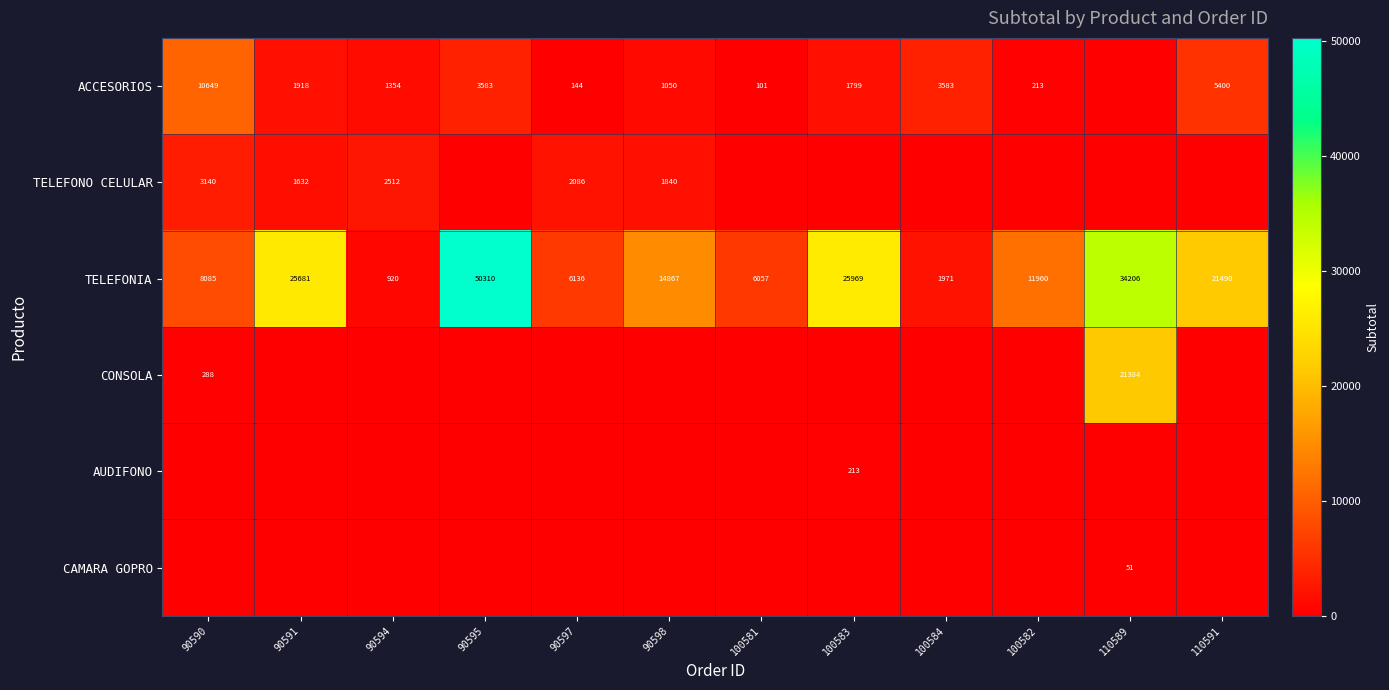

Which has a higher value, 90594 or 100583?

100583